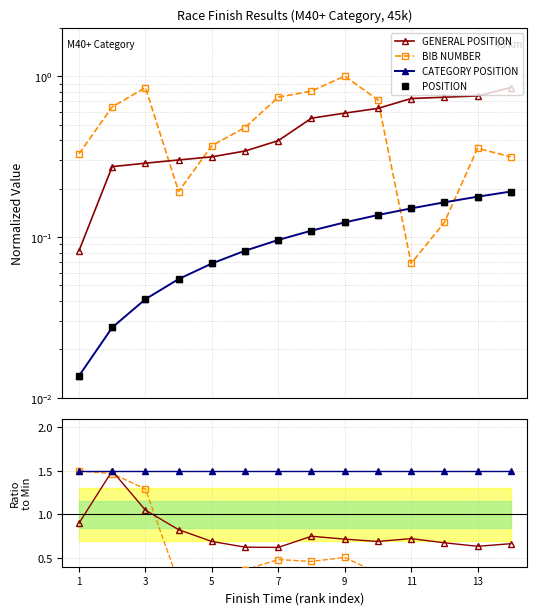

How many intersections are there between GENERAL POSITION and BIB NUMBER?

3